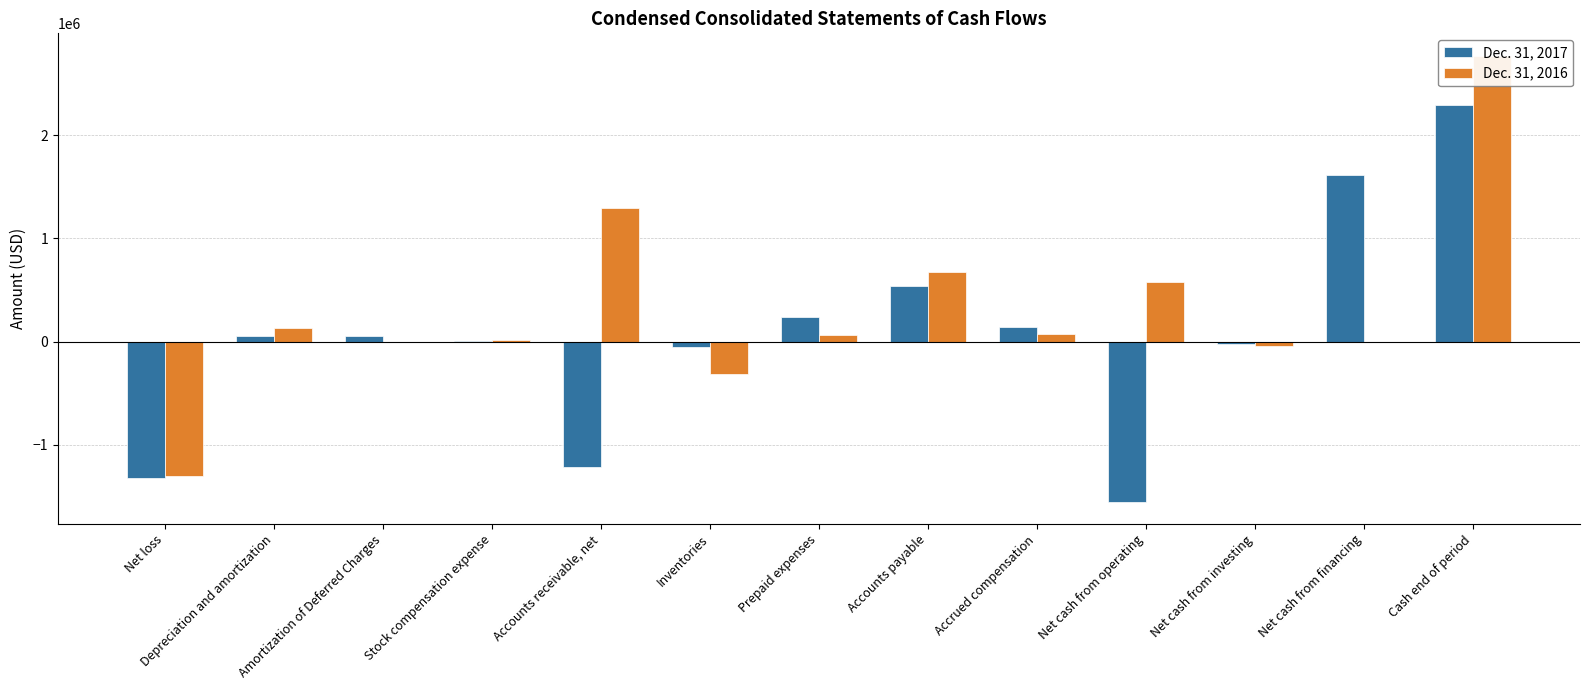

How many bars are there in total?

26